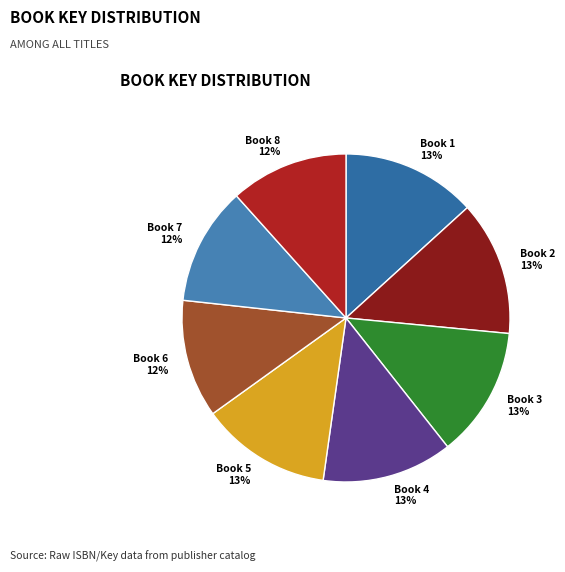

Is the sum of Book 5 and Book 4 greater than half?

No